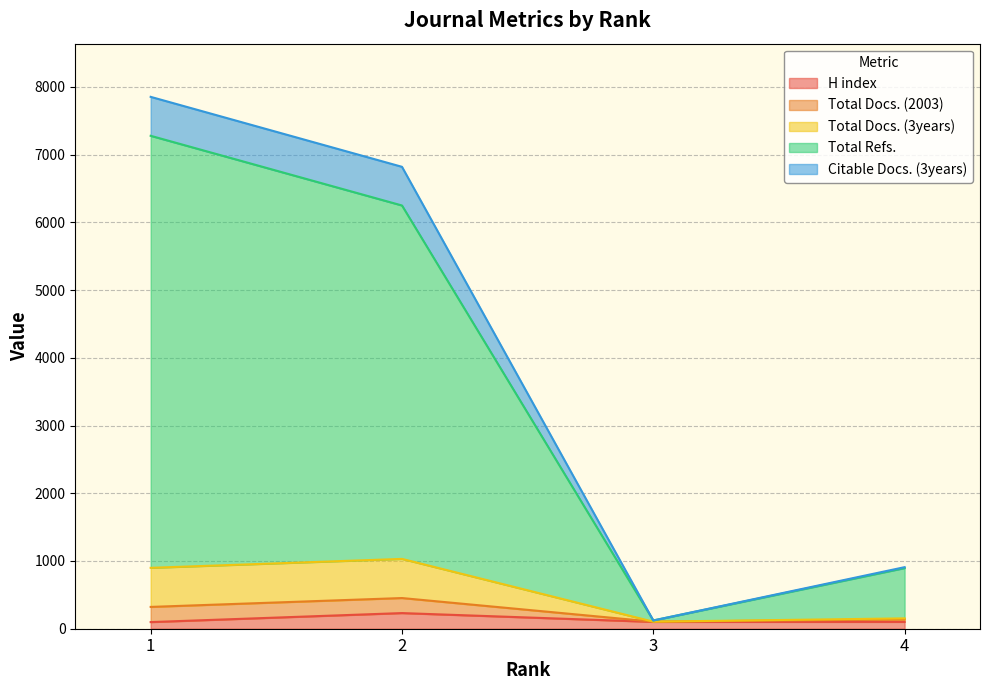

What is the maximum value for H index?

231